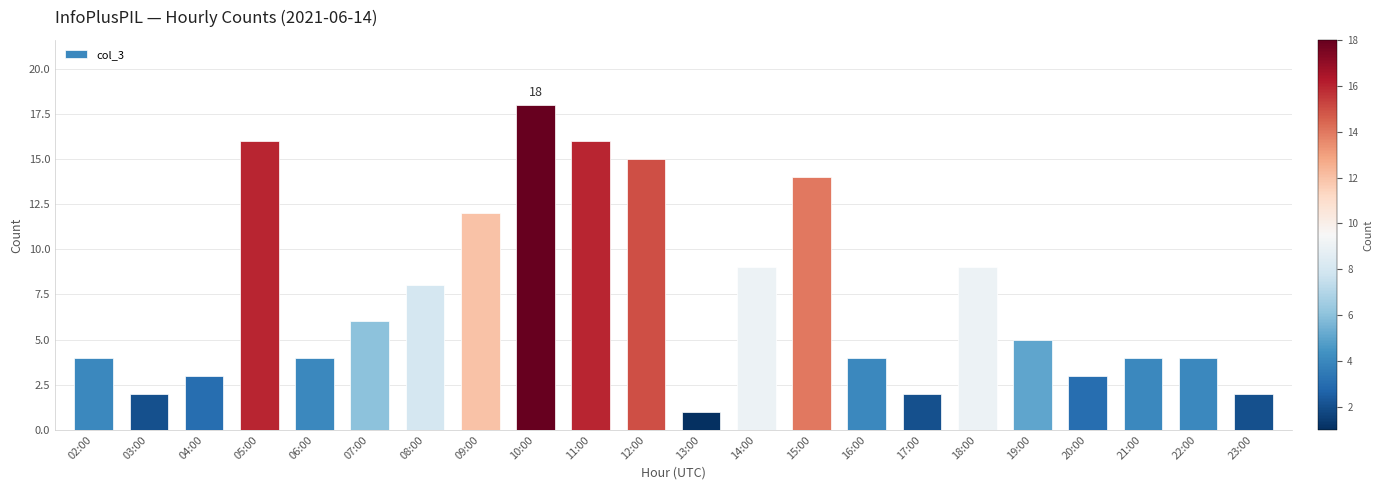

Reading left to right, extract all data points from this chart.

4	2	3	16	4	6	8	12	18	16	15	1	9	14	4	2	9	5	3	4	4	2